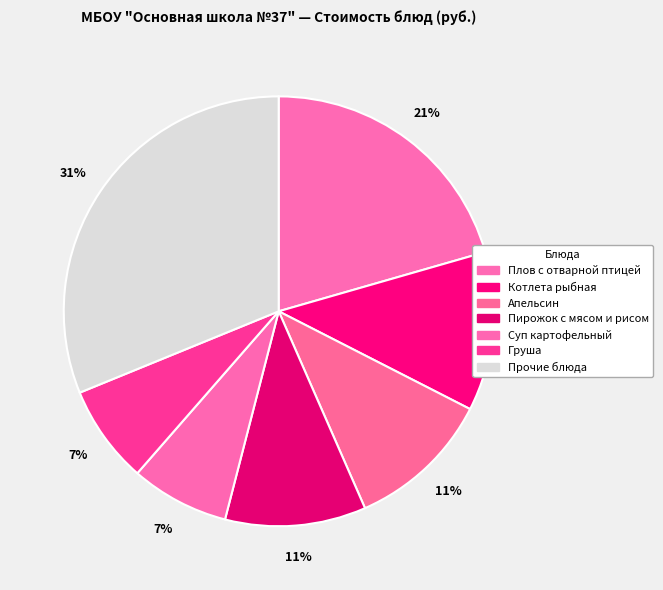

How many slices are in this pie chart?

7